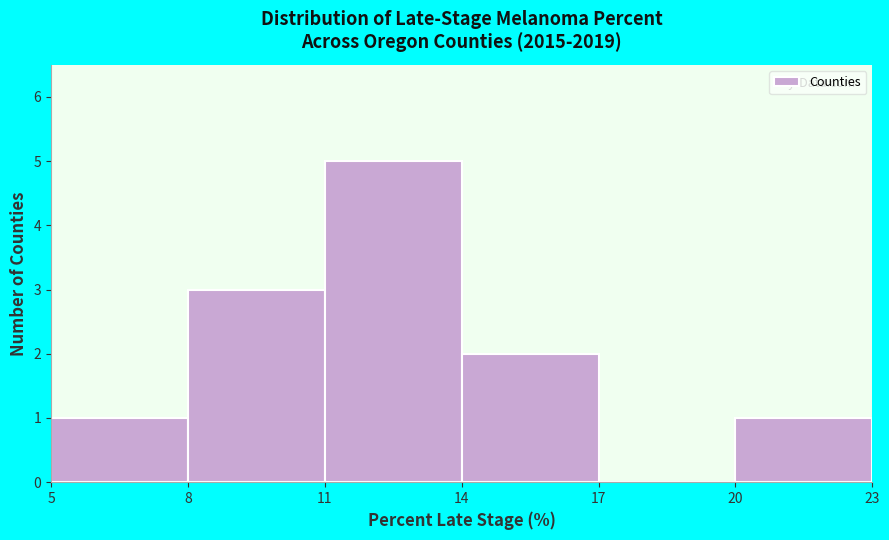

How tall is the bar that spans 20 to 23 on the x-axis? The values are not printed on the chart, so give them approximately, as read against the axis.

1